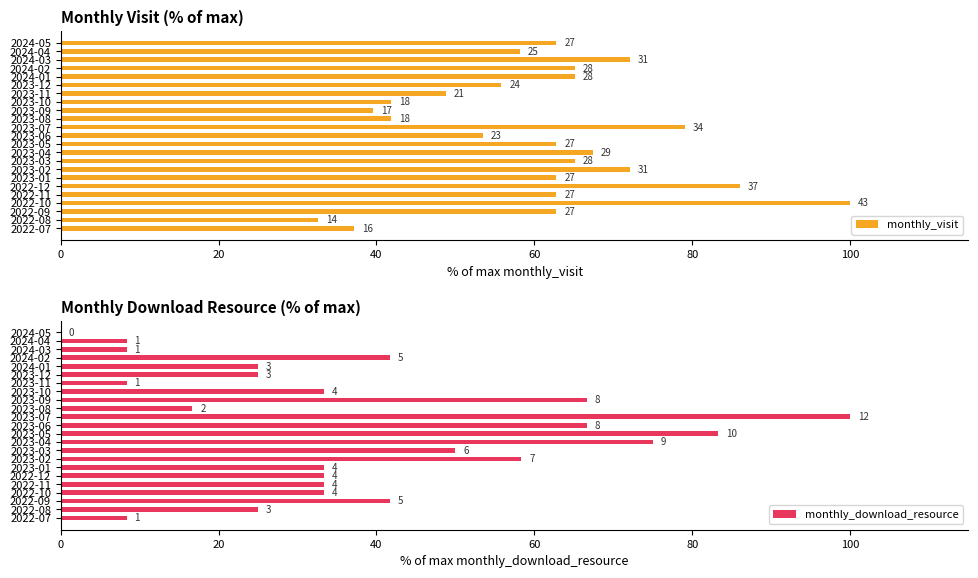

How many data points does each series have?

23